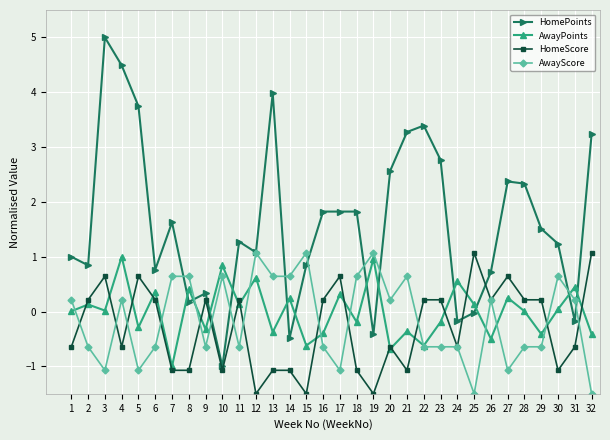

Where is the first local maximum for HomeScore?

3